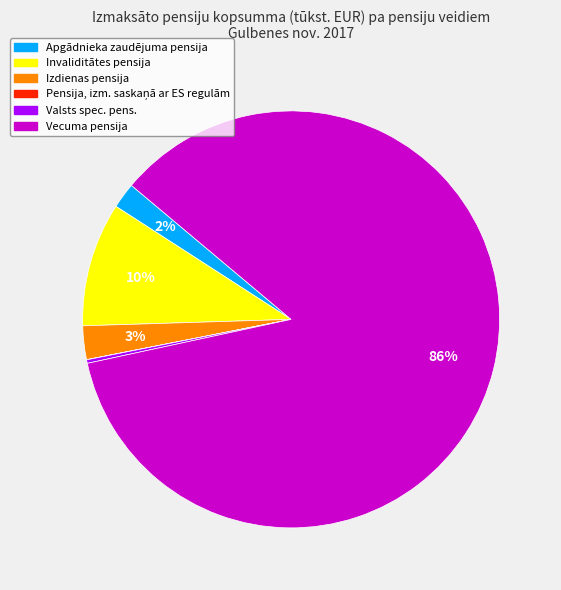

What percentage is the Apgādnieka zaudējuma pensija slice, to the nearest percent?

2%